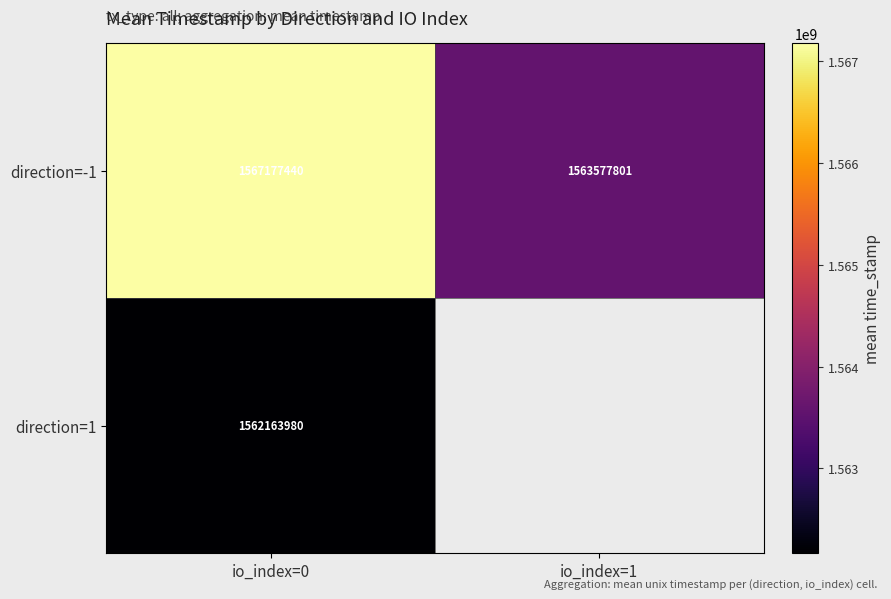

Rank the categories by direction=-1 value from highest to lowest.

io_index=0, io_index=1